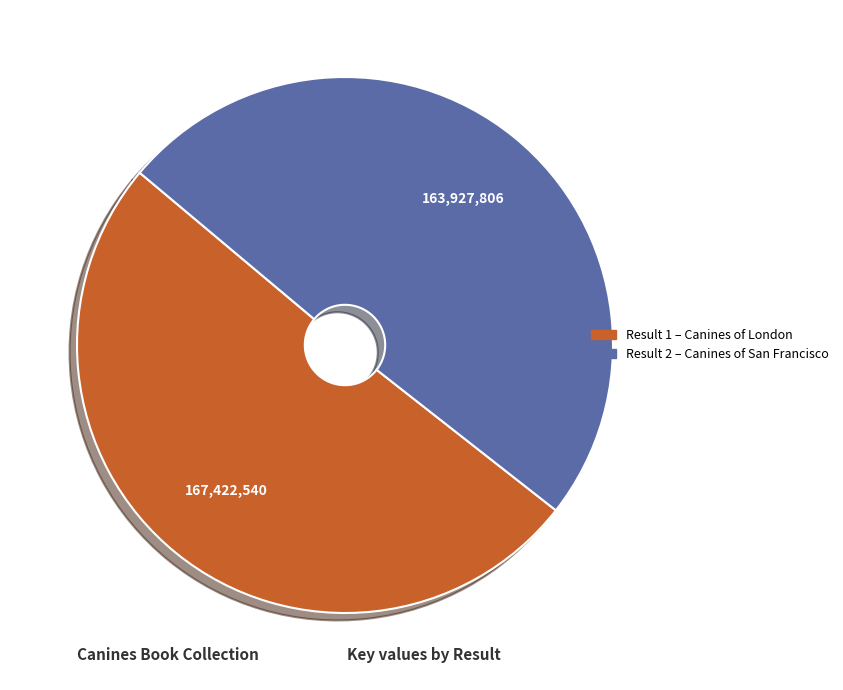

Does any single category account for the majority?

Yes